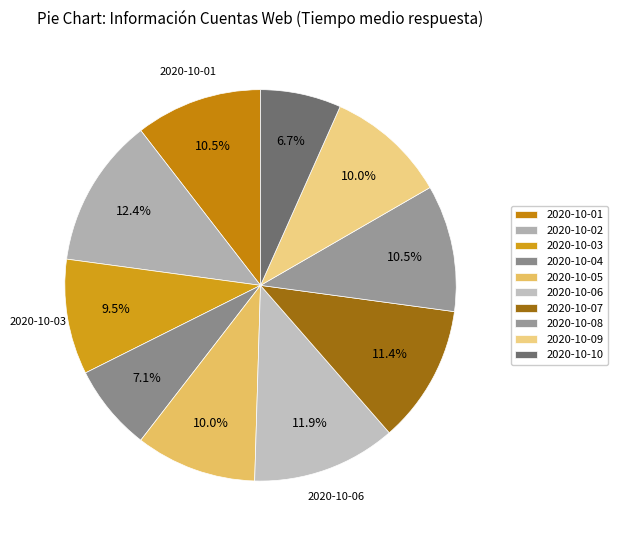

Count the number of slices in the pie.

10